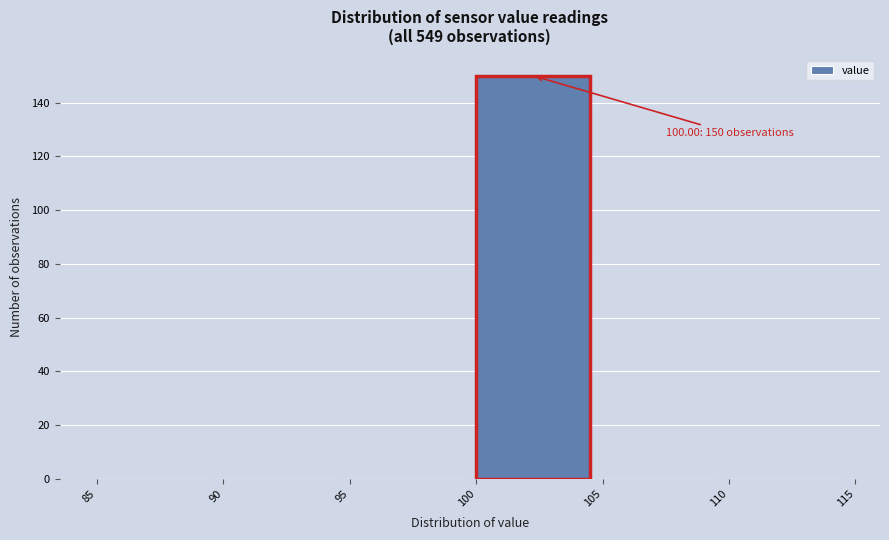

Over which range of the x-axis is the bar tallest?

100 to 105